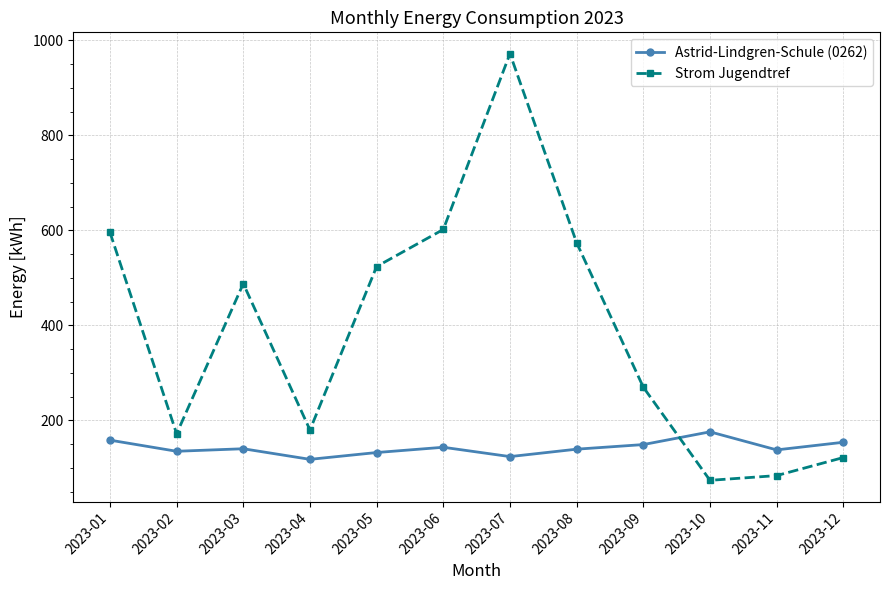

The value of Astrid-Lindgren-Schule (0262) at 2023-12 is 154.1. True or false?

True